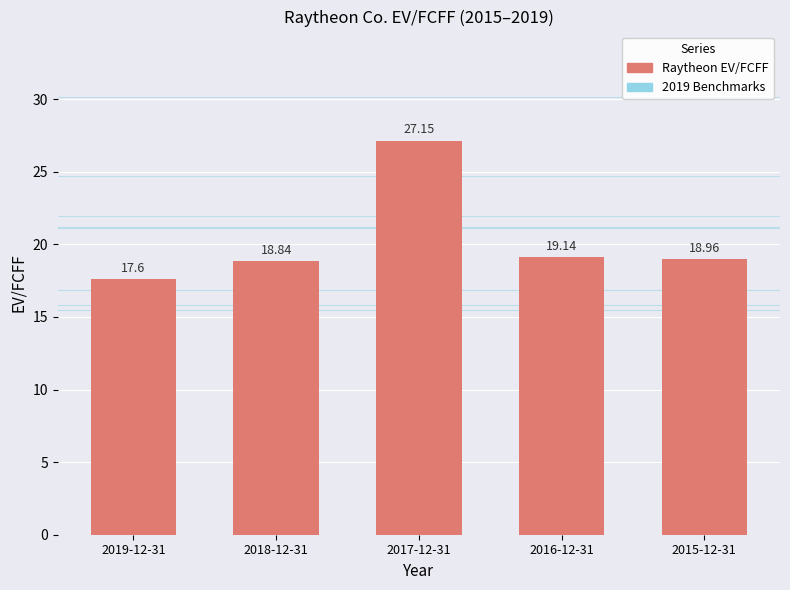

What is the label of the 1st bar from the left?

2019-12-31